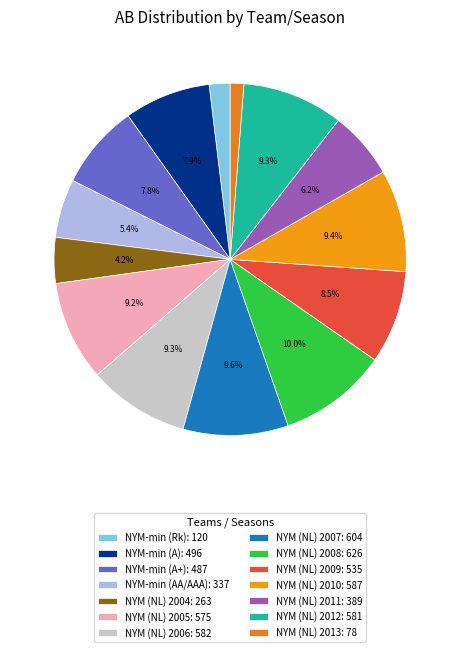

To the nearest percent, what is the difference between the largest and smallest slice percentages?

9%